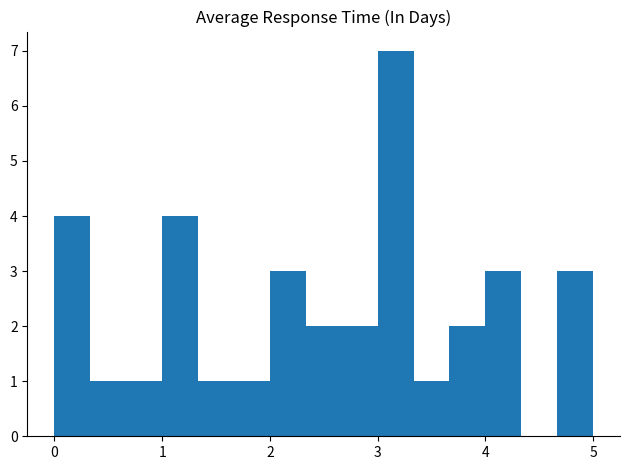

Read against the x-axis, roughly where is the centre of the tallest bar?

3.2